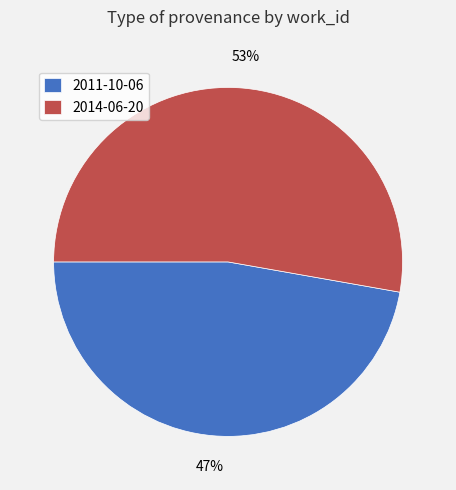

Which slice is the smallest?

2011-10-06